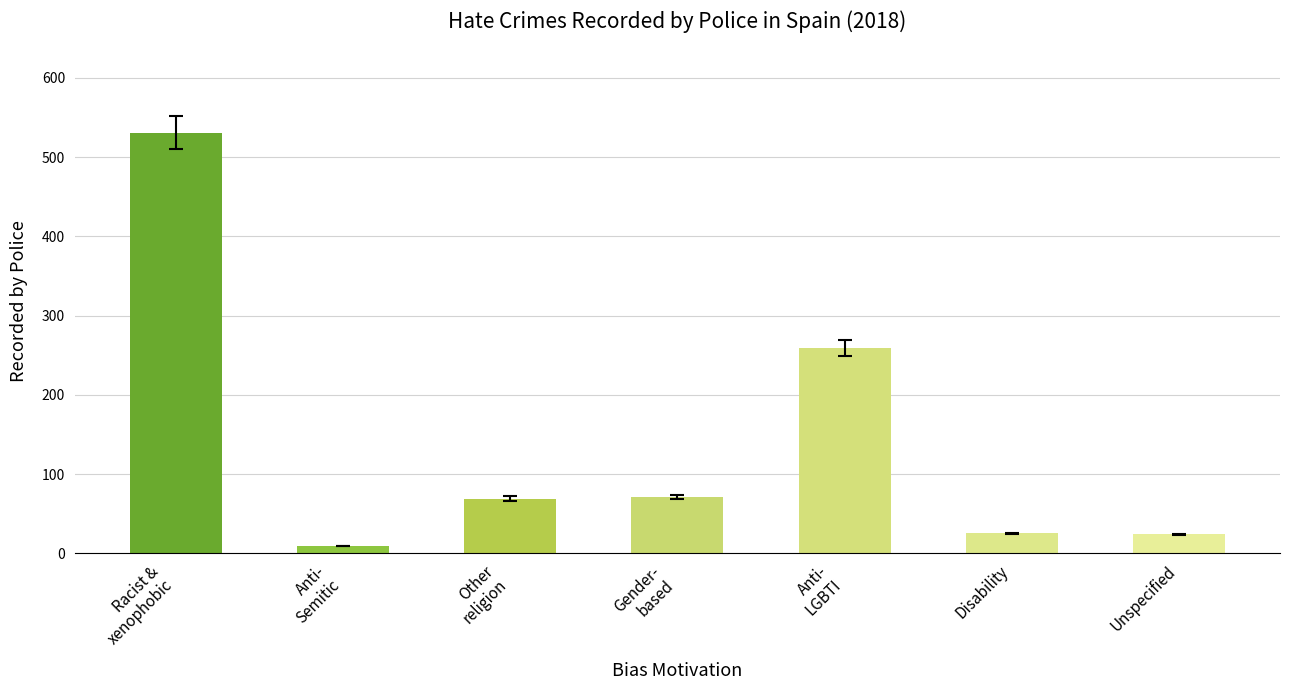

Read the value at Disability.

25